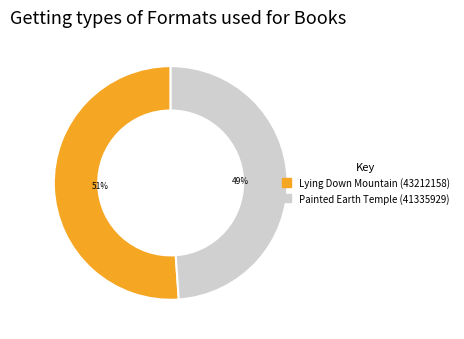

To the nearest percent, what is the difference between the largest and smallest slice percentages?

2%